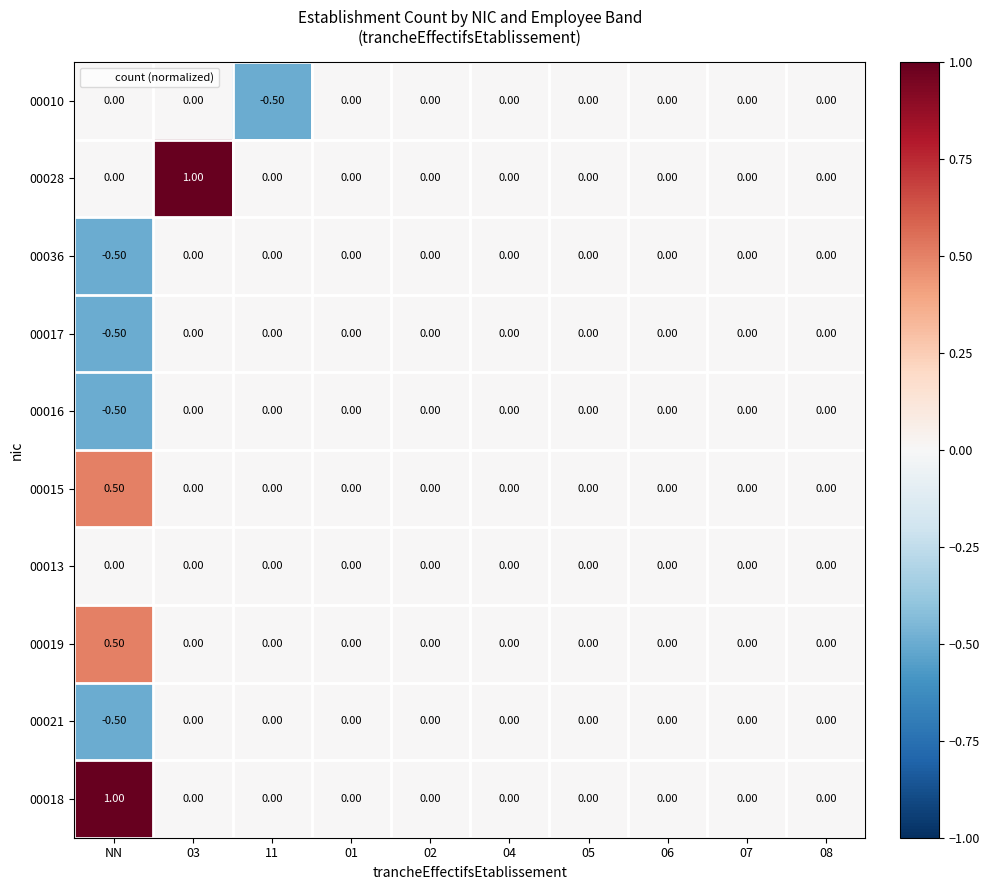

At which category is the sum across all series the highest?

03